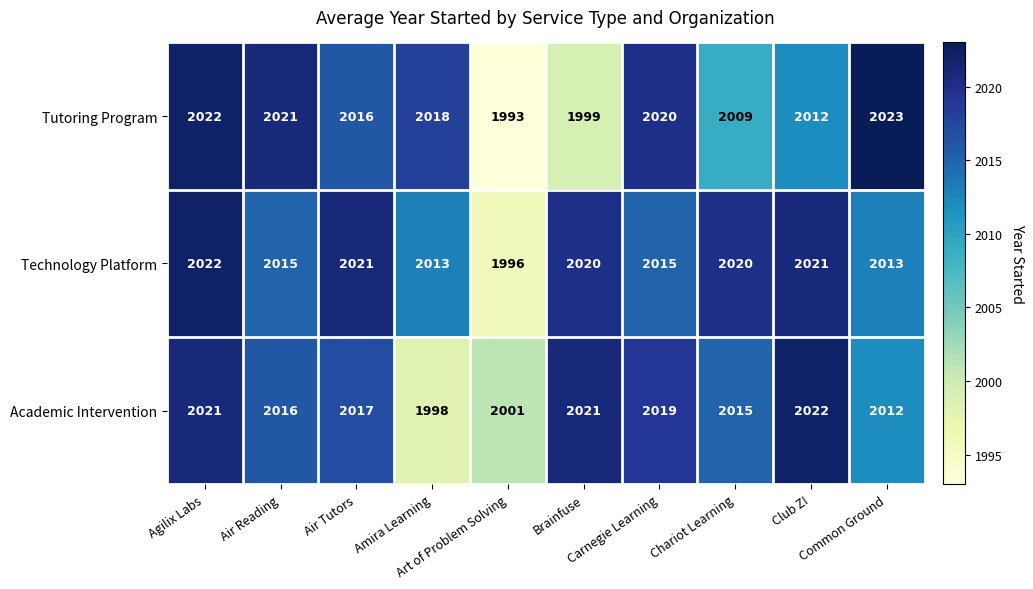

Which series has the widest spread of values?

Tutoring Program